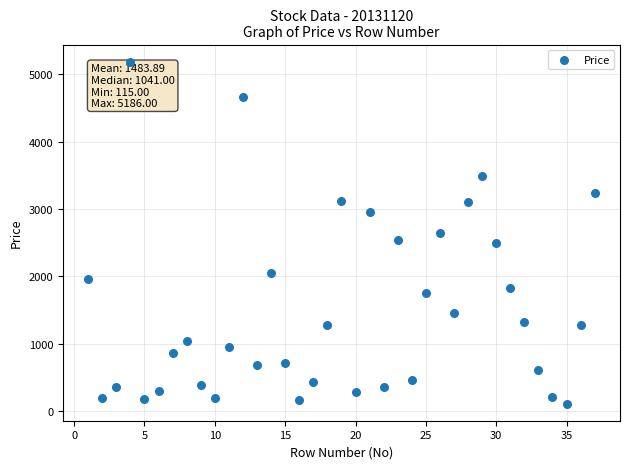

What is the range of Y values (max minus min)?

5071